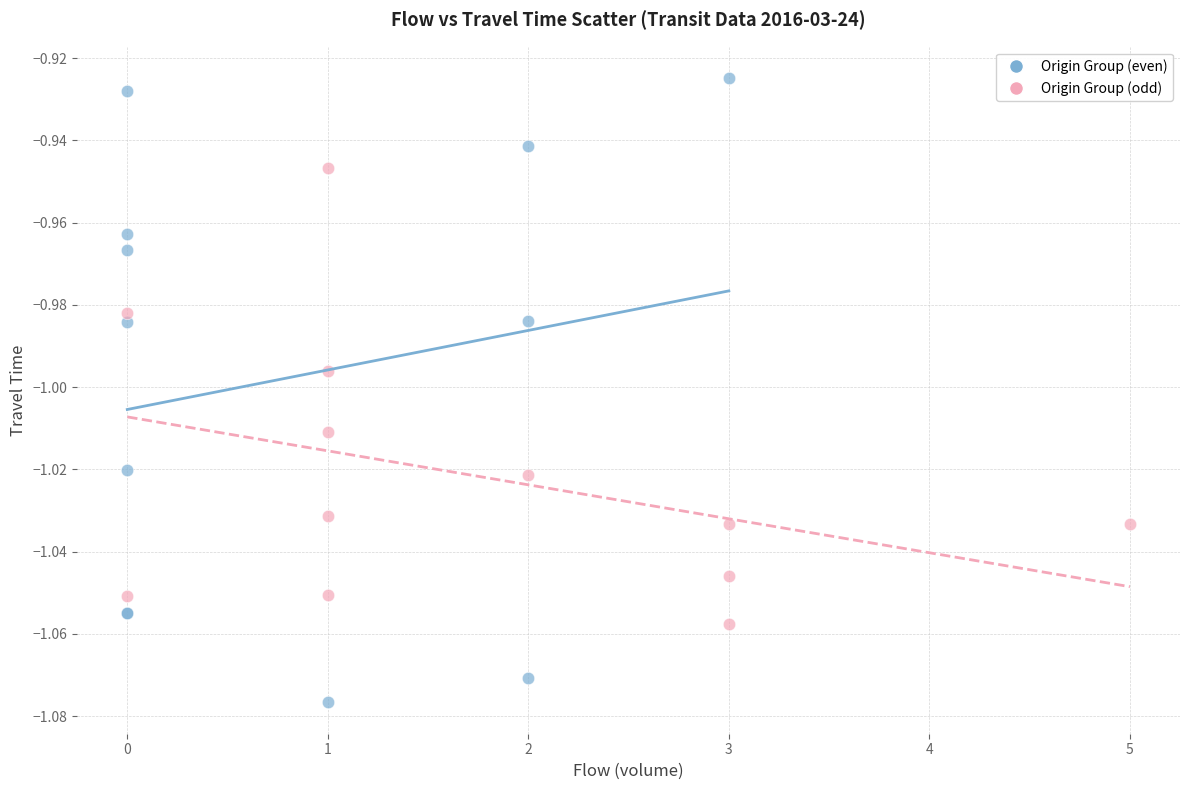

Which series contains the lowest Y value?

Origin Group (even)